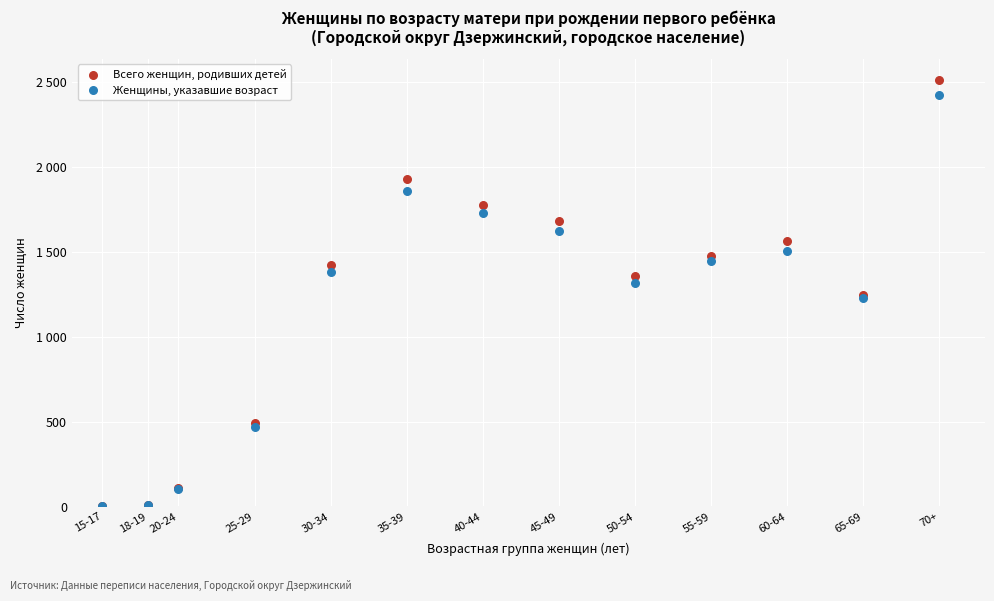

Which series reaches the maximum Y coordinate?

Всего женщин, родивших детей